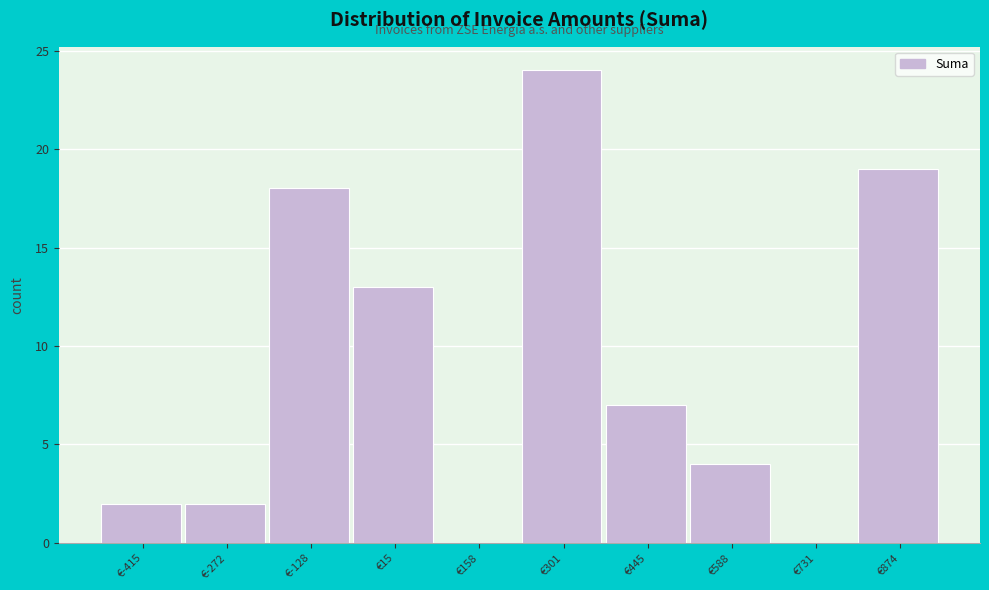

Reading left to right, list all the values displayed in this chart.

€-415=2	€-272=2	€-128=18	€15=13	€158=0	€301=24	€445=7	€588=4	€731=0	€874=19